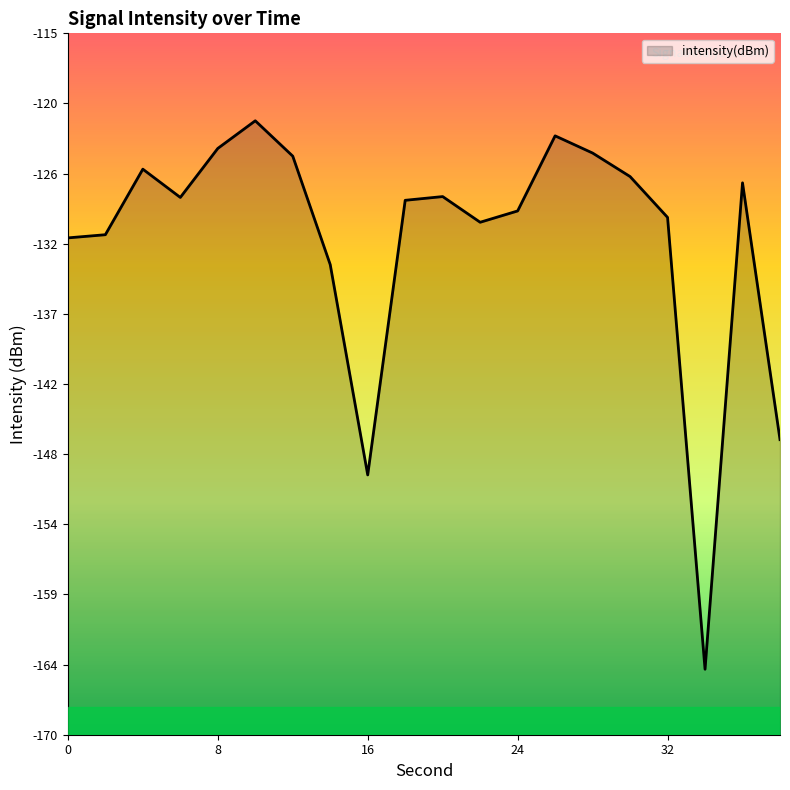

Does the chart display data point markers on the line(s)?

No